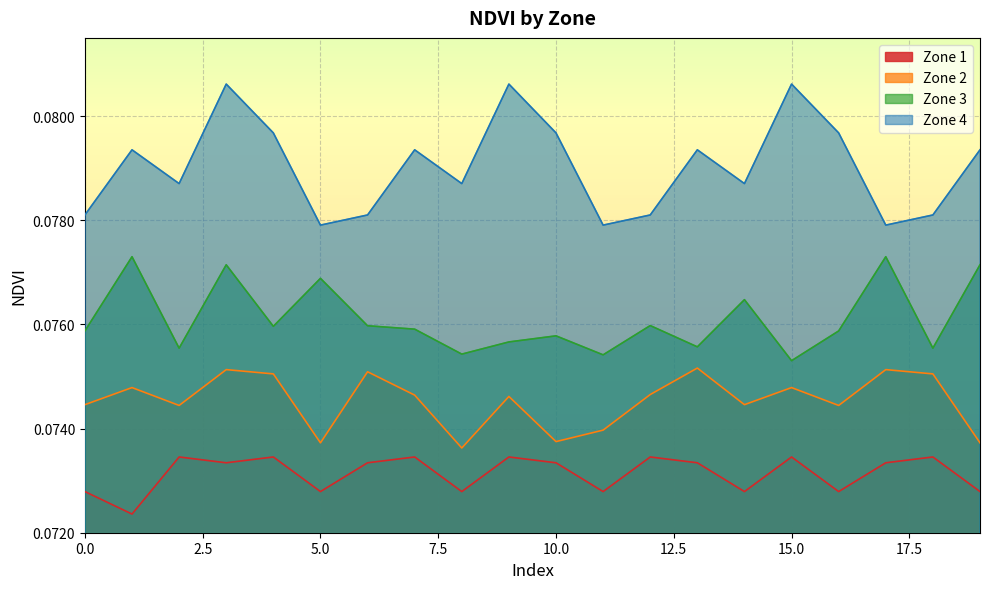

What is the maximum value shown in the chart?

0.1